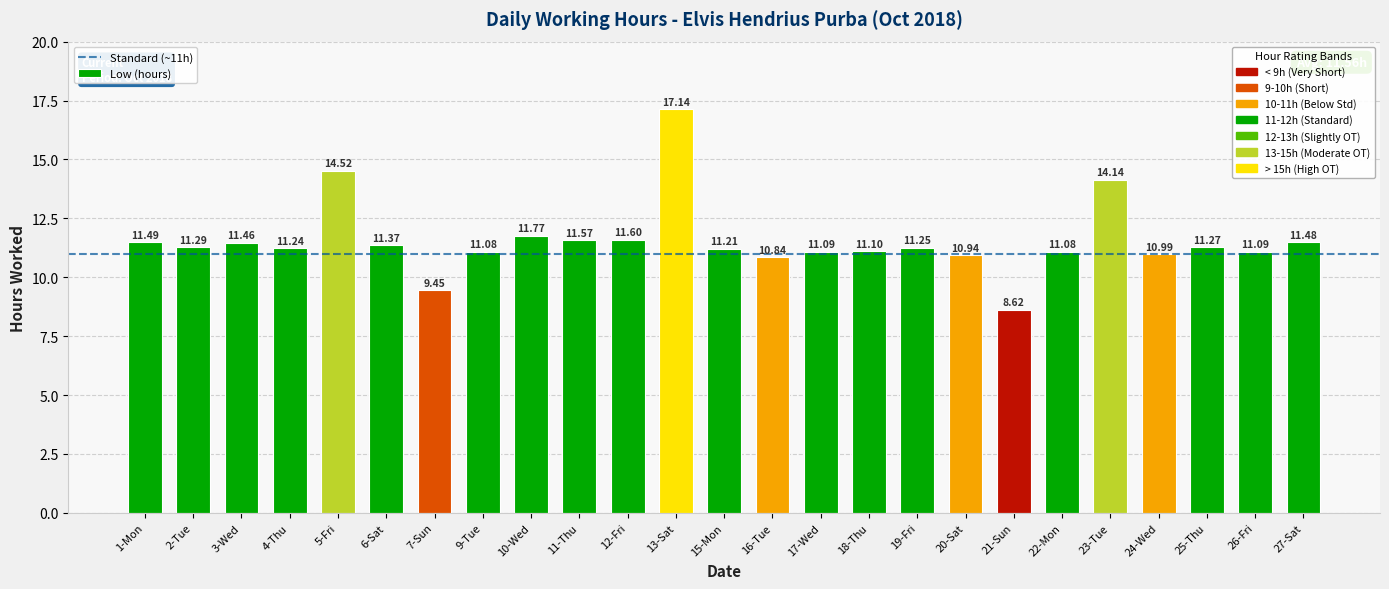

What is the difference between the maximum and minimum values?

8.5